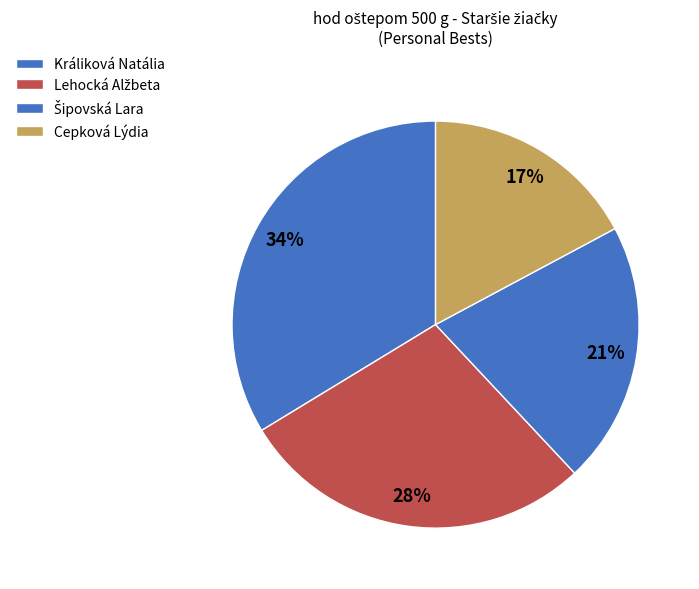

Rank the categories by value from highest to lowest.

Králiková Natália, Lehocká Alžbeta, Šipovská Lara, Cepková Lýdia